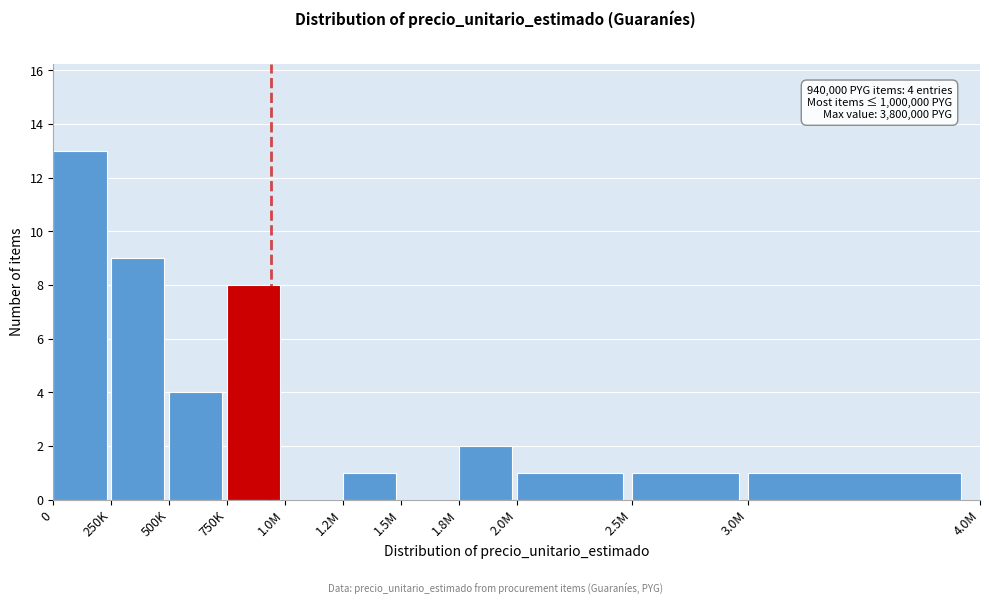

Reading left to right, extract all data points from this chart.

0=13	250K=9	500K=4	750K=8	1.0M=0	1.2M=1	1.5M=0	1.8M=2	2.0M=1	2.5M=1	3.0M=1